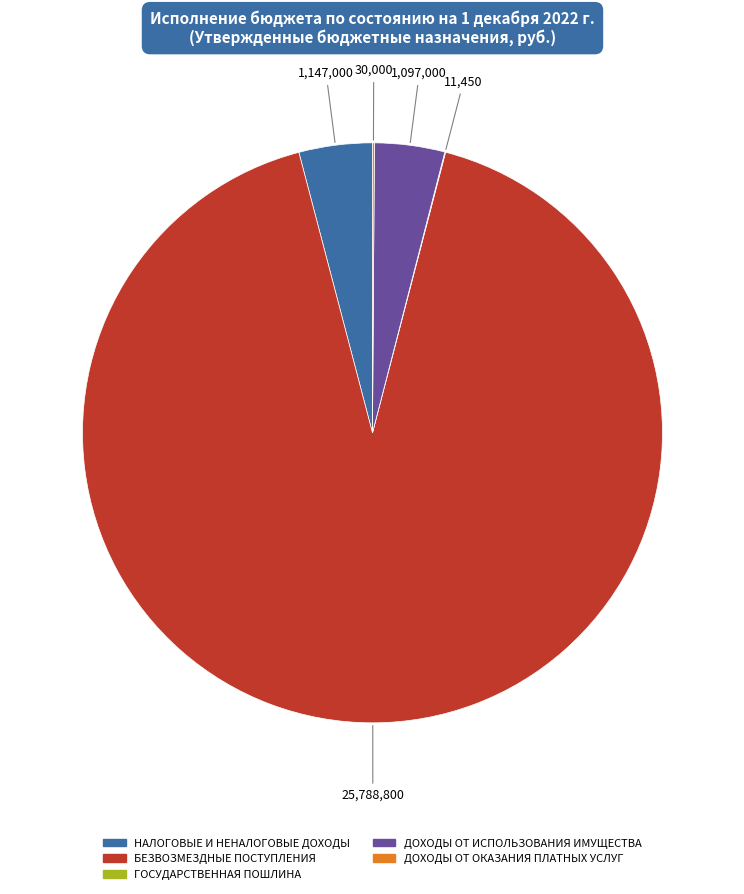

The НАЛОГОВЫЕ И НЕНАЛОГОВЫЕ ДОХОДЫ slice represents 4% of the pie. True or false?

True